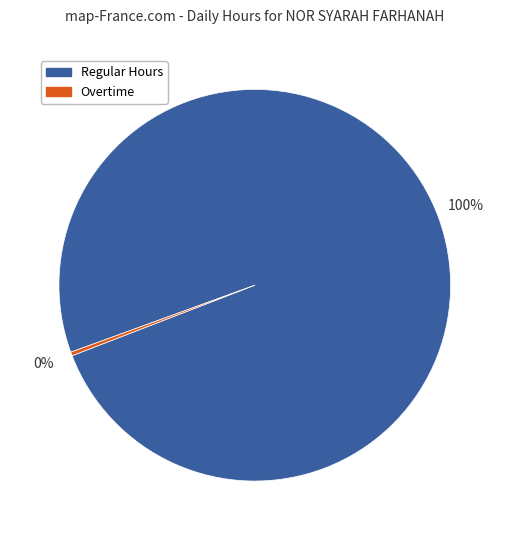

To the nearest percent, what portion does Regular Hours represent?

100%